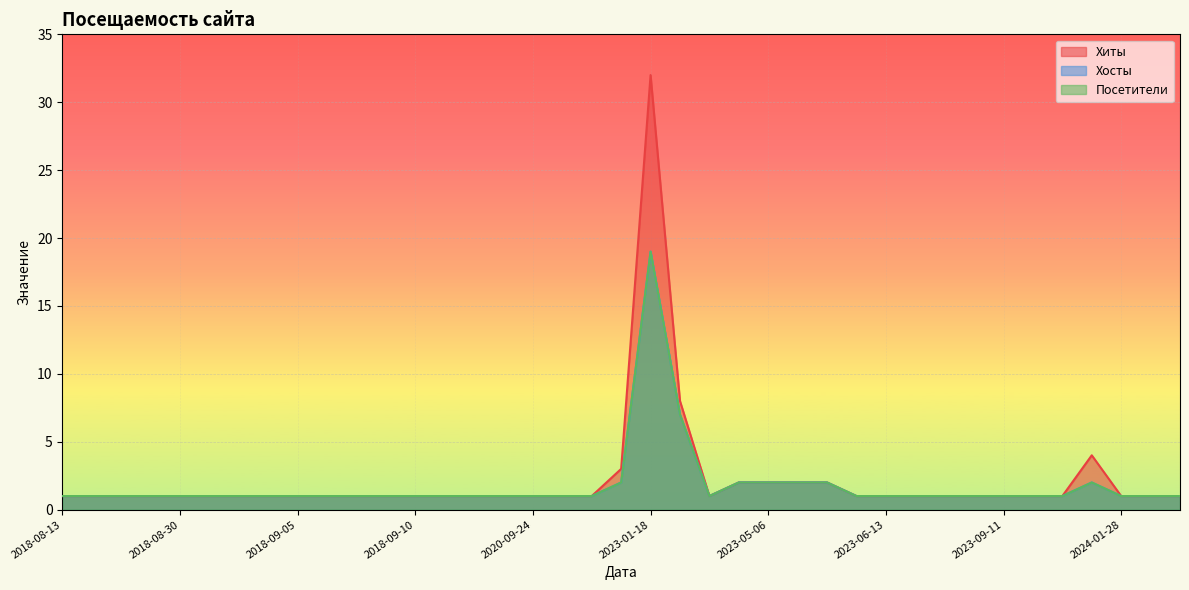

True or false: Хосты and Посетители intersect in this chart.

False